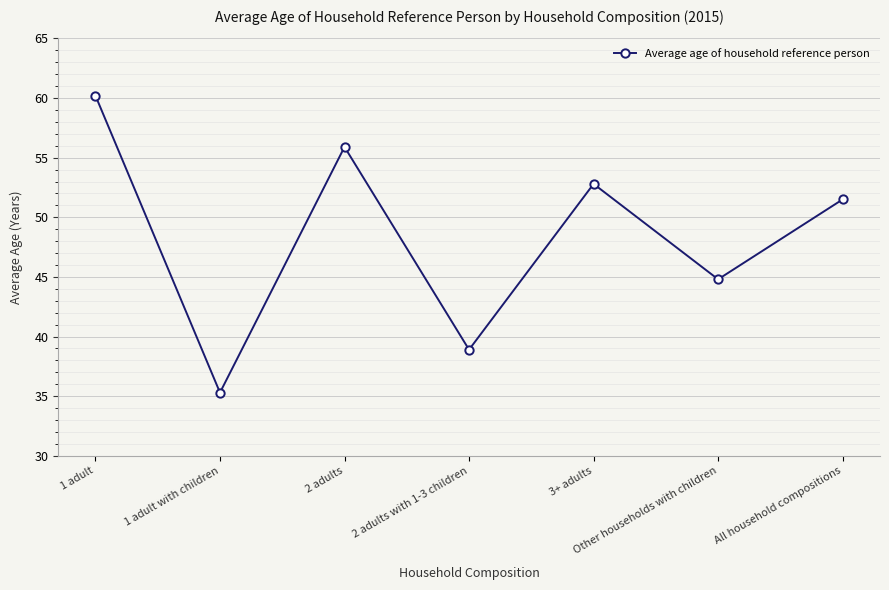

Reading left to right, list all the values displayed in this chart.

1 adult=60.2	1 adult with children=35.3	2 adults=55.9	2 adults with 1-3 children=38.9	3+ adults=52.8	Other households with children=44.8	All household compositions=51.5